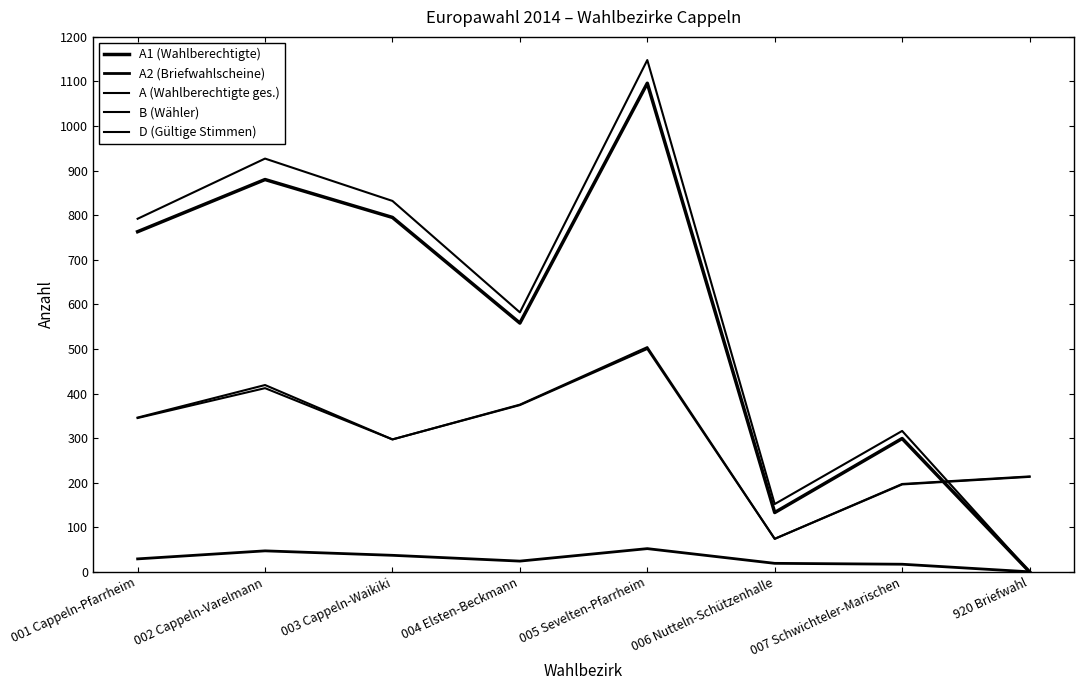

What is the average value of the B (Wähler) series?

303